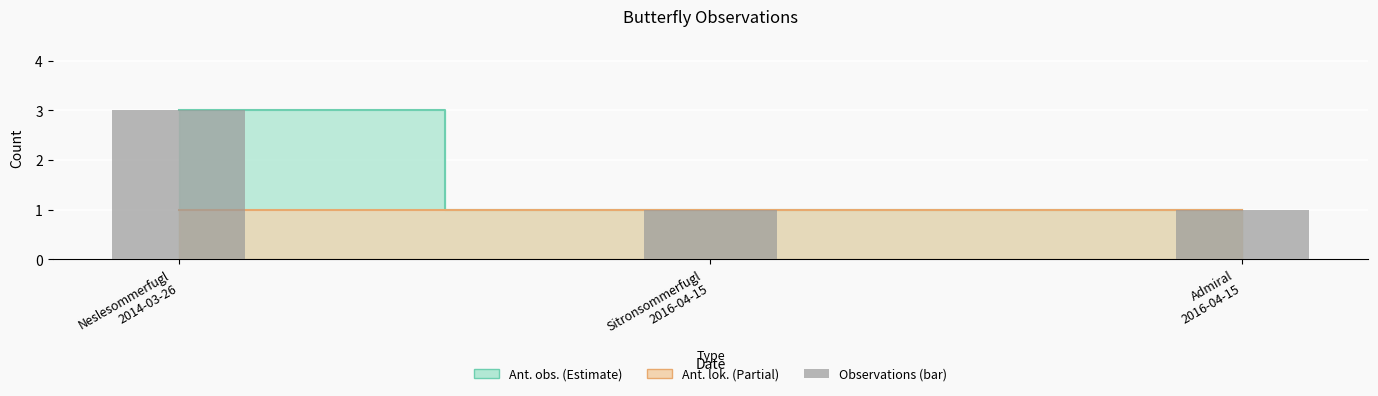

Are the bars horizontal?

No